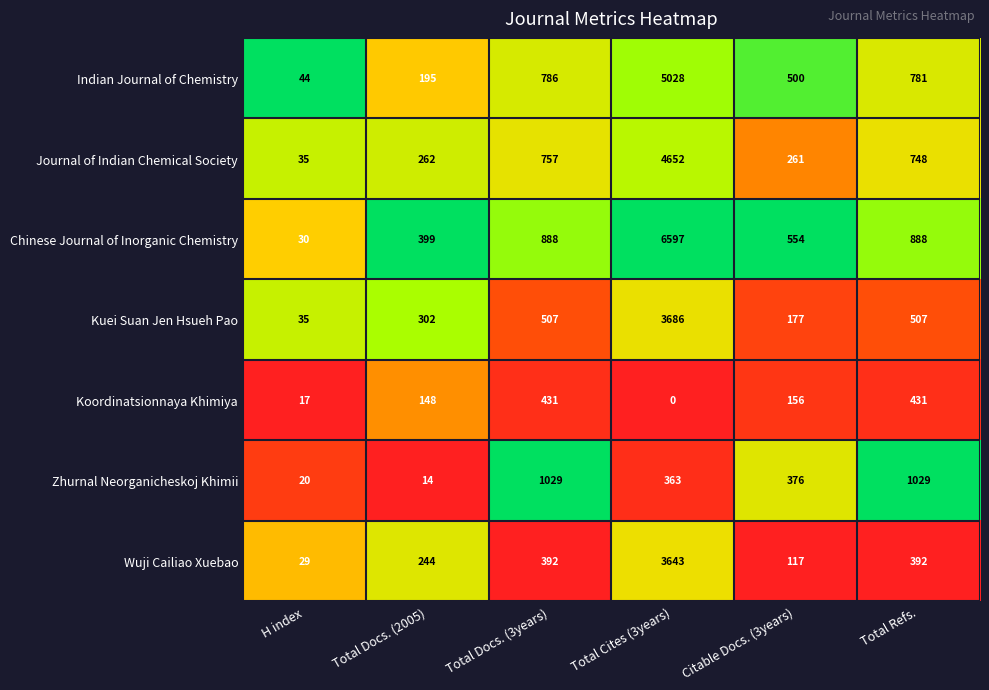

What is the total value across all series at Total Cites (3years)?

23969